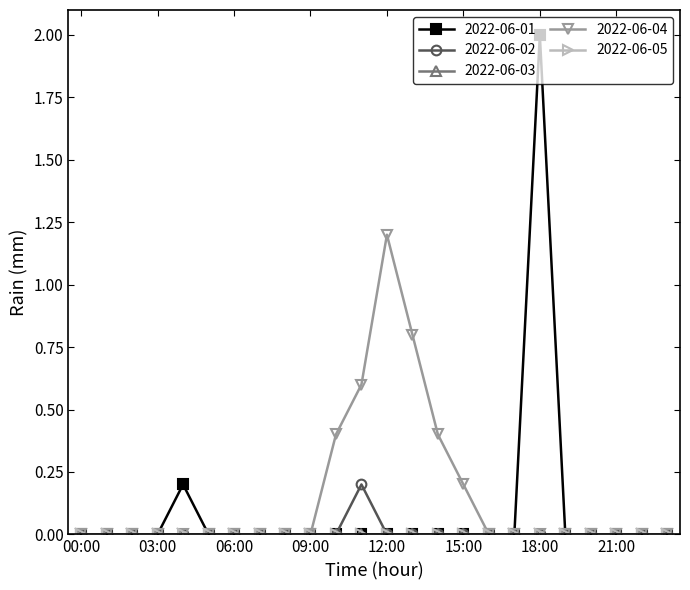

At which label does 2022-06-02 reach its minimum?

00:00